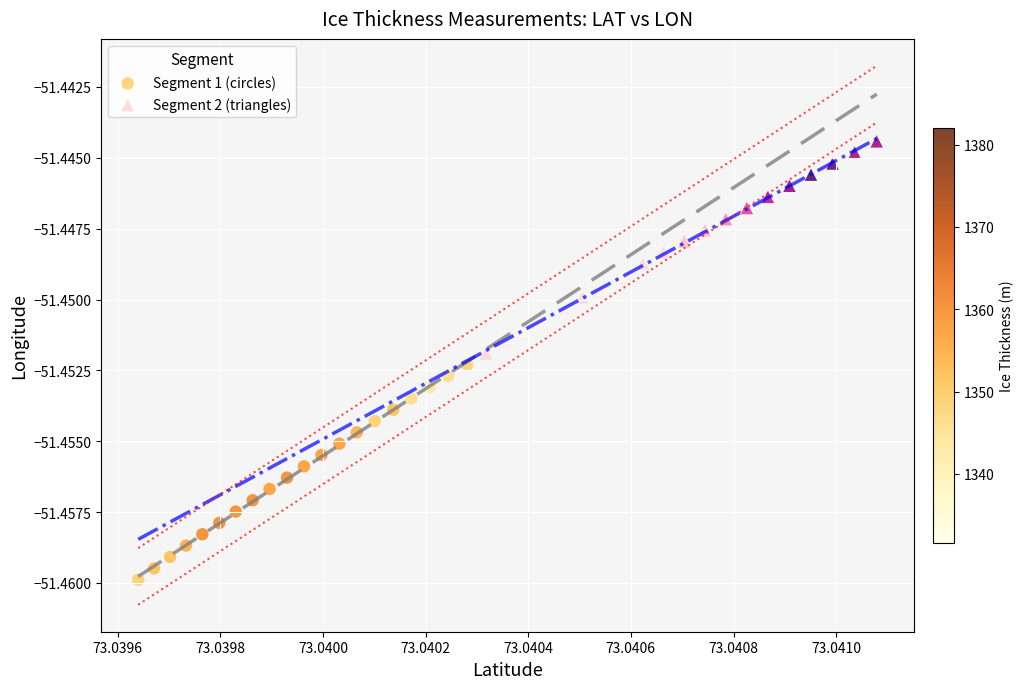

Which series has the largest Y range (max minus min)?

Segment 1 (circles)